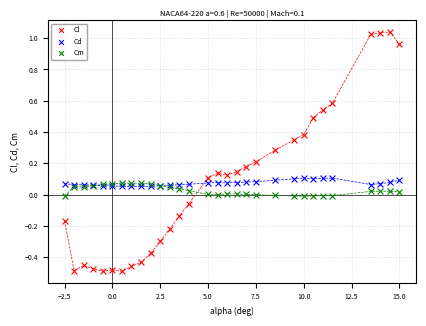

Which series has the widest spread of Y values?

Cl